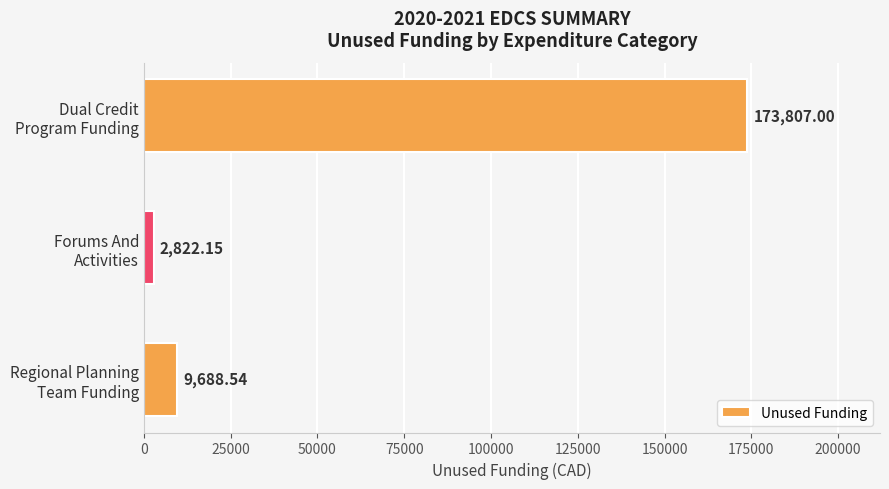

What is the difference between the maximum and second lowest values?

164118.5